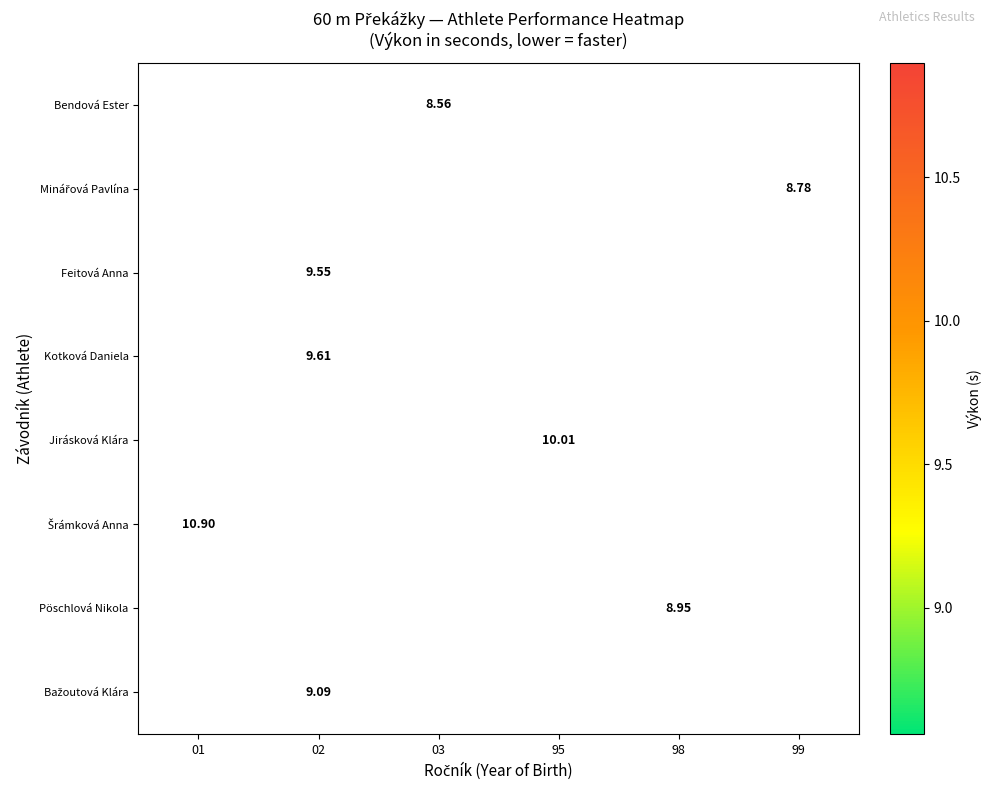

At which label does Jirásková Klára first exceed 10?

95